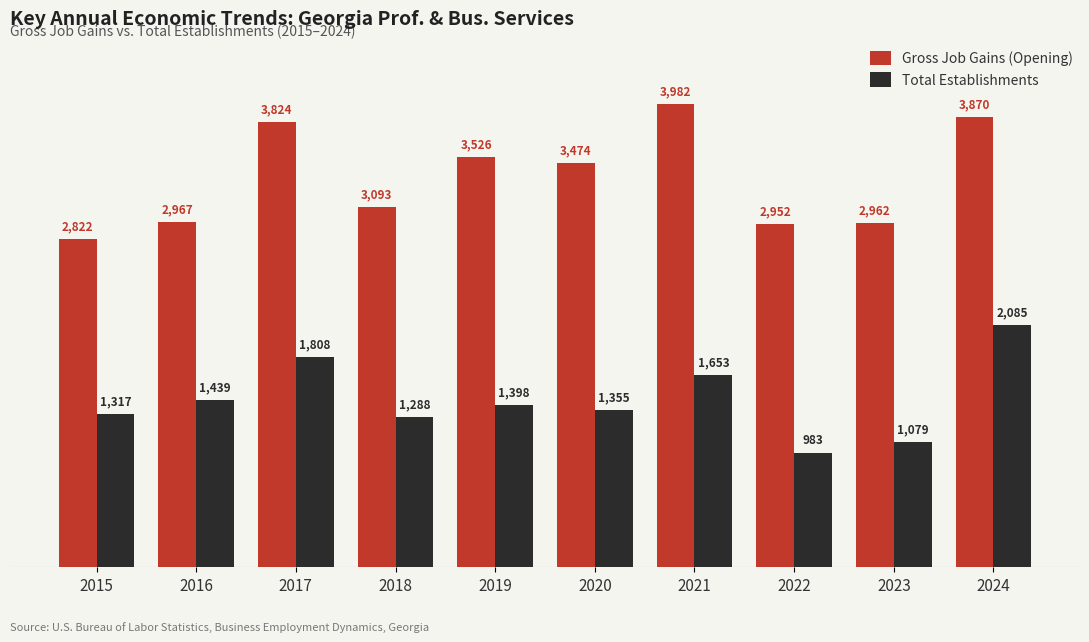

What is the approximate value of Gross Job Gains (Opening) at 2020, to the nearest 100?

3500